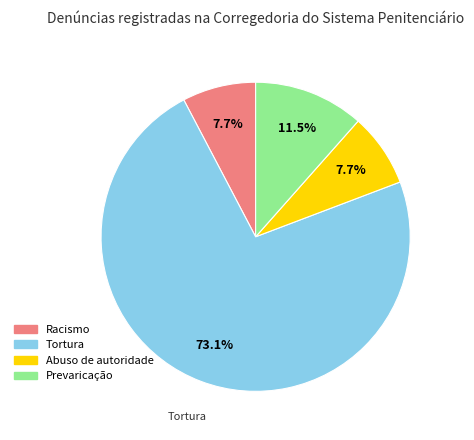

True or false: Racismo accounts for 1% of the total.

False